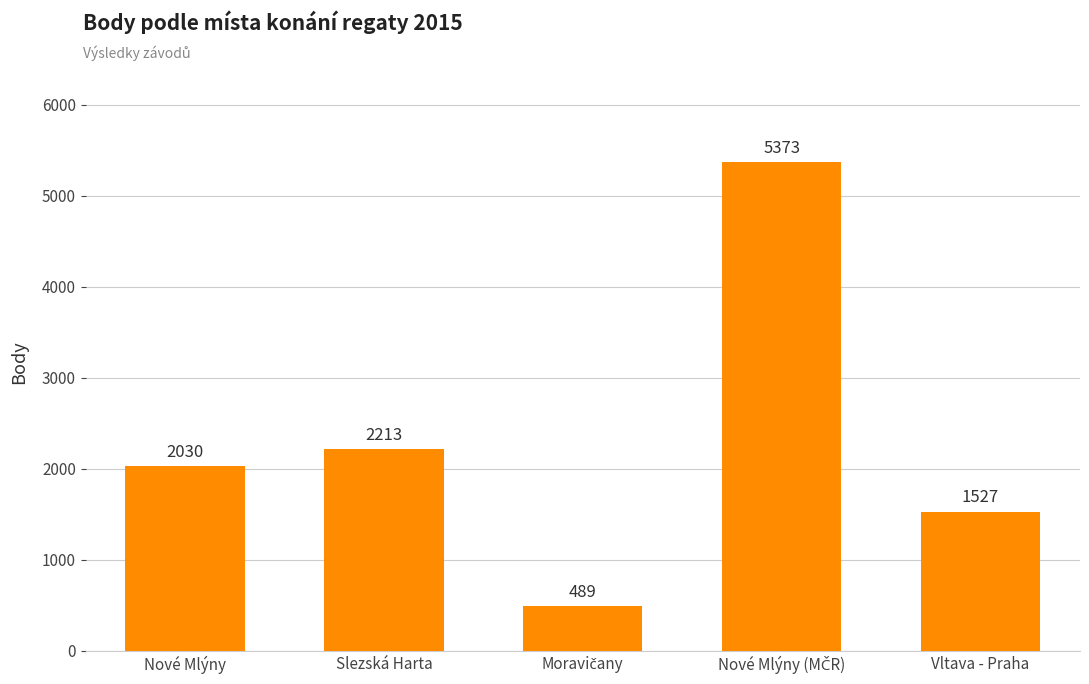

What is the label of the 1st bar from the right?

Vltava - Praha